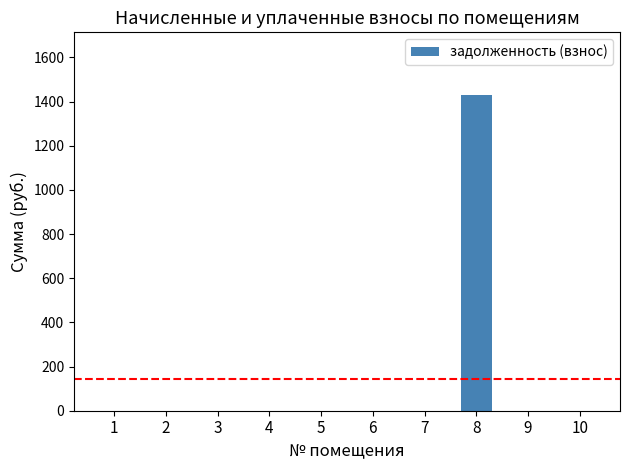

What is the maximum value shown in the chart?

1428